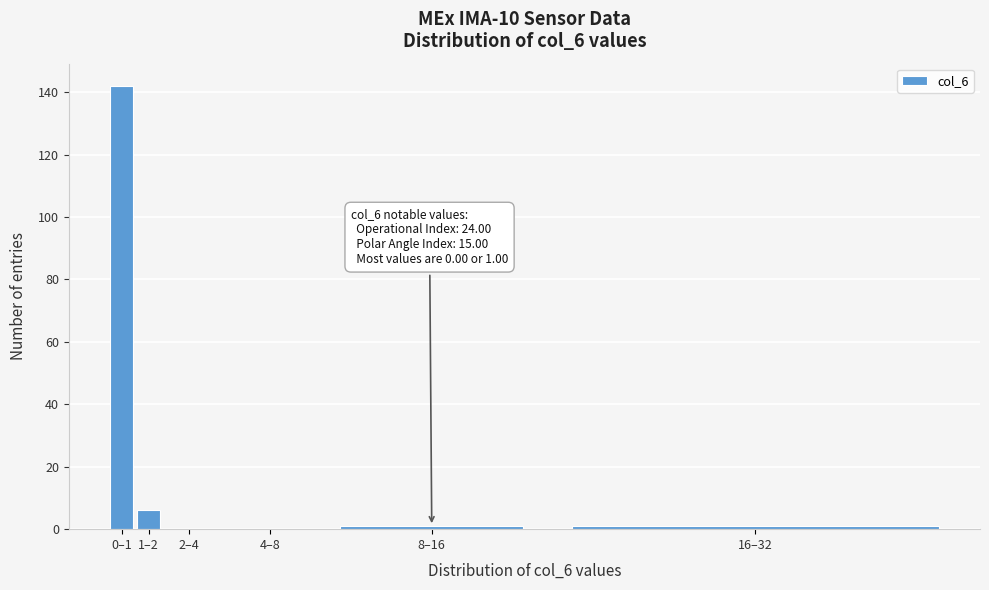

Reading left to right, list all the values displayed in this chart.

0–1=142	1–2=6	2–4=0	4–8=0	8–16=1	16–32=1